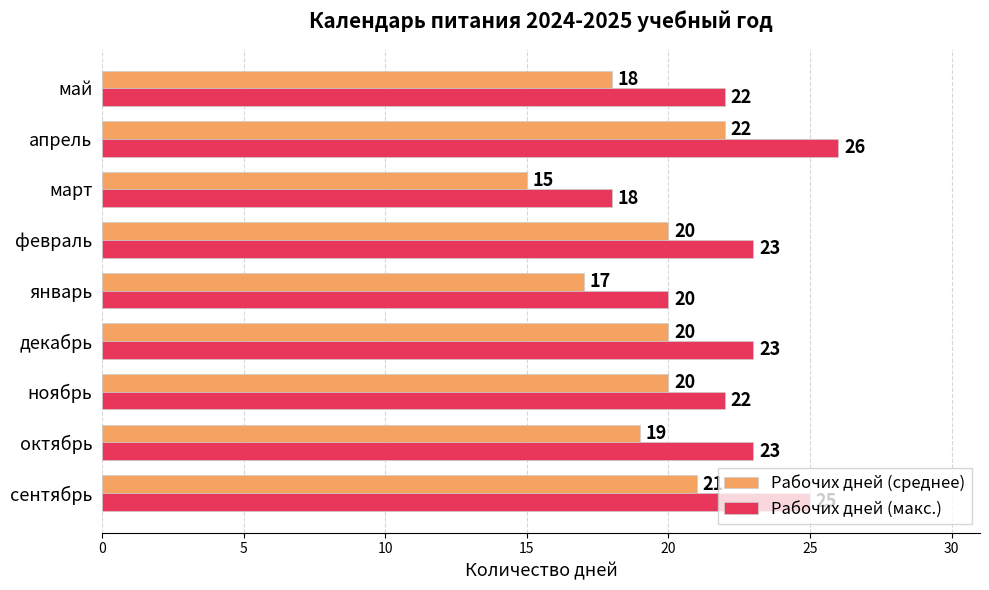

At ноябрь, list the series in order from largest to smallest.

Рабочих дней (макс.), Рабочих дней (среднее)